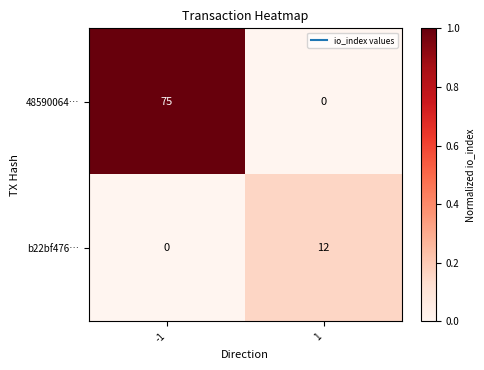

True or false: b22bf476… has a value of 12 at 1.

True